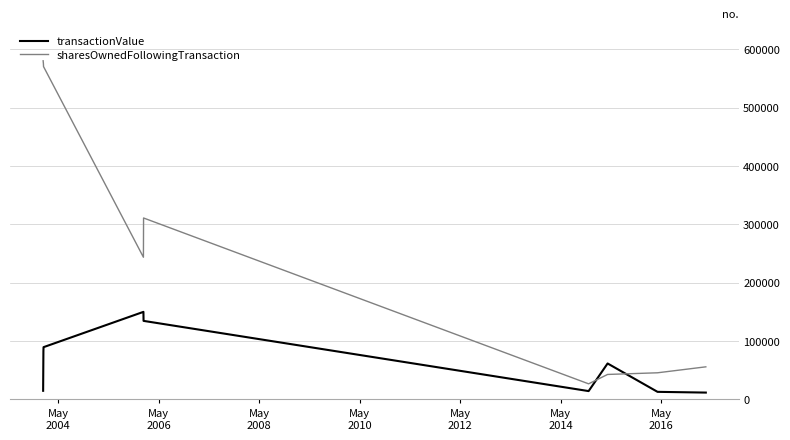

What is the difference between the maximum and minimum values in the sharesOwnedFollowingTransaction series?

553778